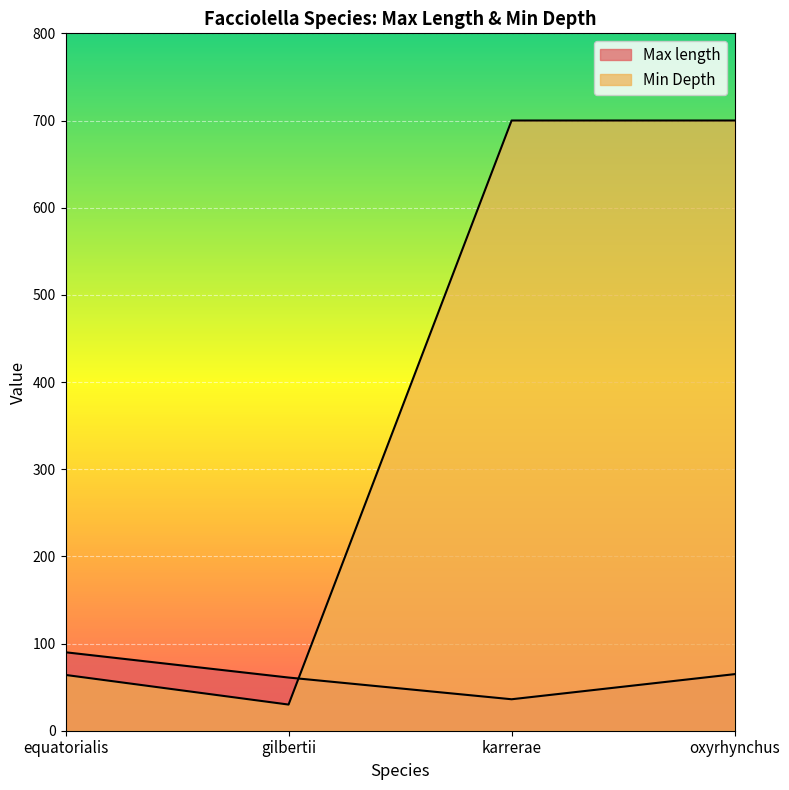

Which has a higher value, equatorialis or karrerae?

equatorialis